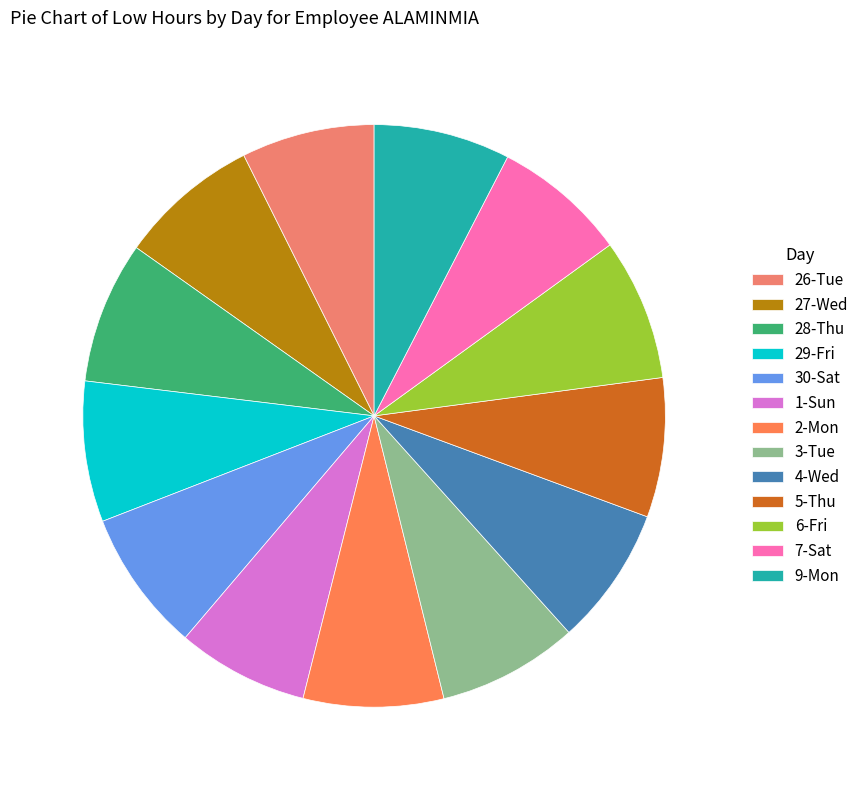

How much of the chart is everything except 9-Mon?

92.4%